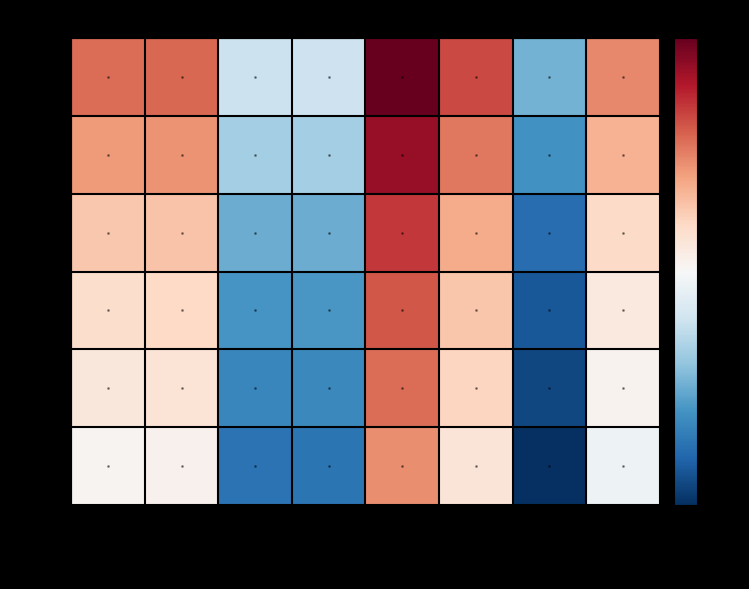

What is the sum of the M4C1 values at VARESE and MILANO?

5.6